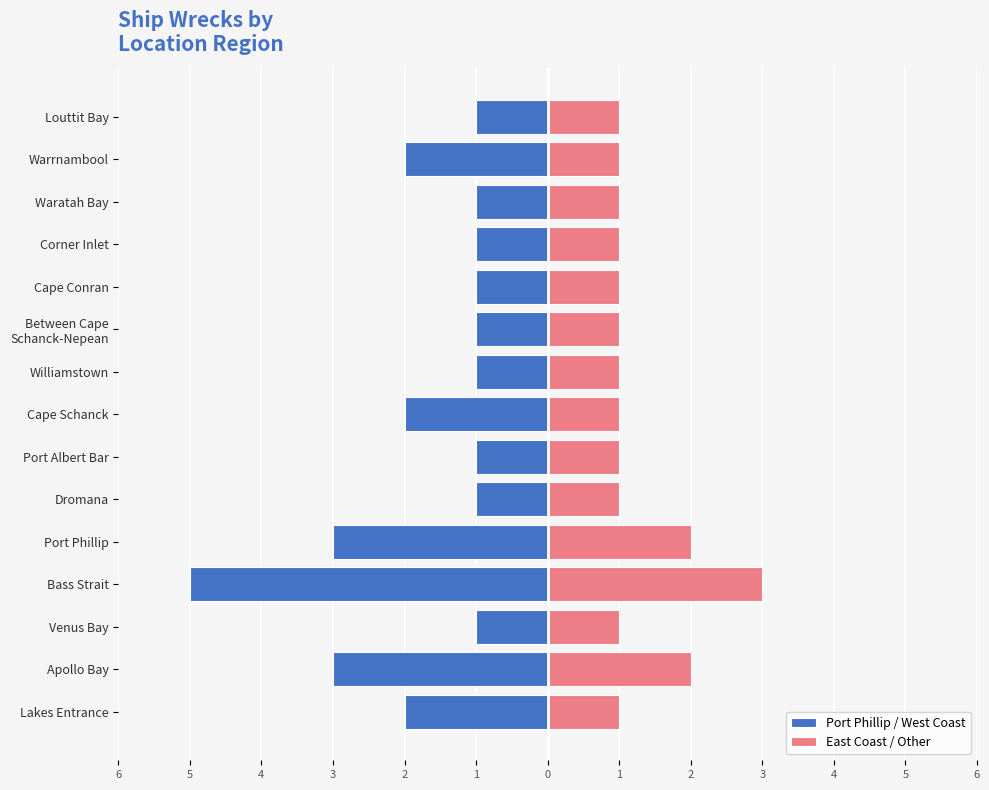

What is the average value of the East Coast / Other series?

1